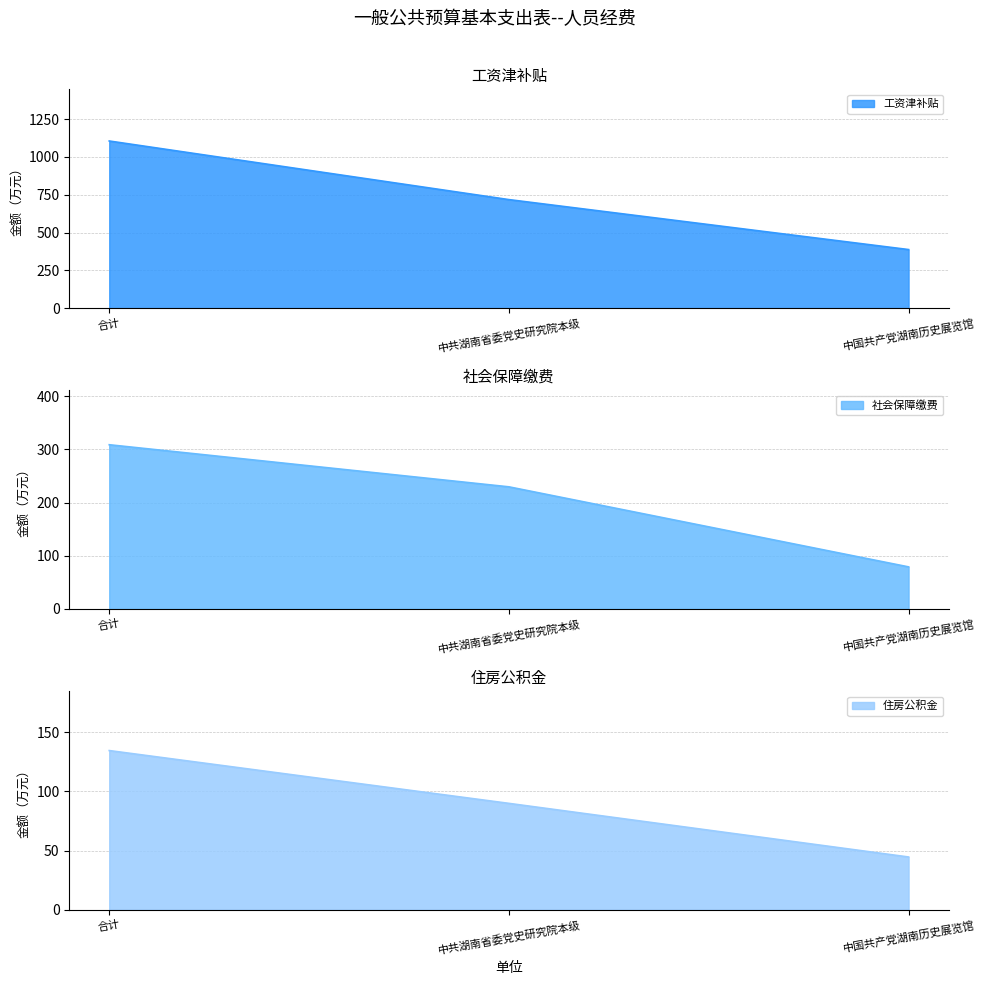

The 社会保障缴费 series shows 153.3 at 中共湖南省委党史研究院本级. True or false?

False